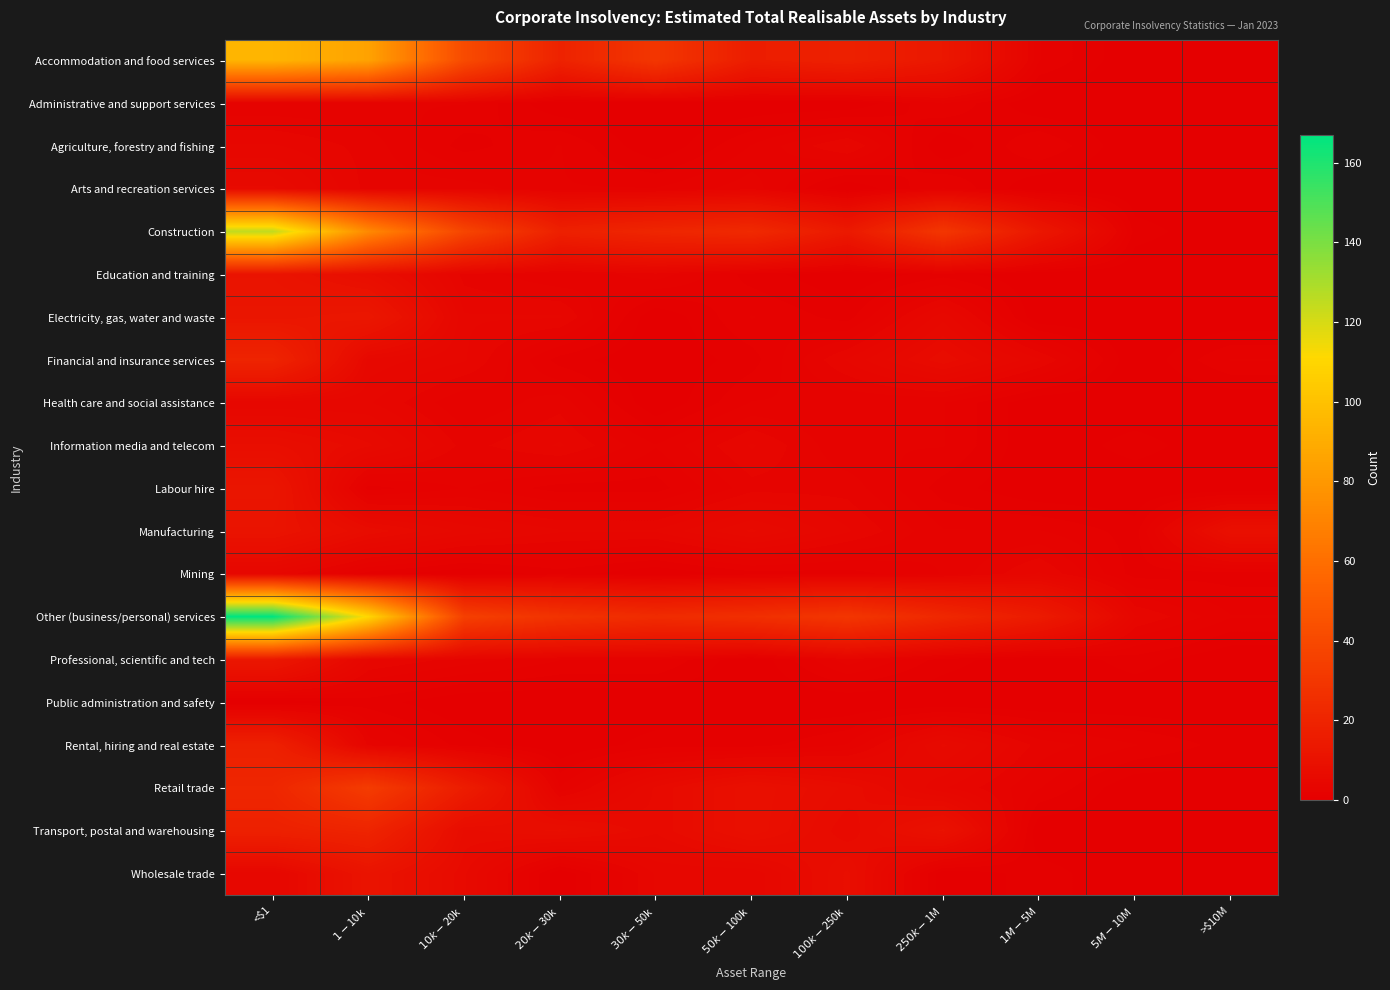

At $50k-$100k, list the series in order from smallest to largest.

Administrative and support services, Professional, scientific and tech, Public administration and safety, Education and training, Financial and insurance services, Mining, Rental, hiring and real estate, Agriculture, forestry and fishing, Electricity, gas, water and waste, Health care and social assistance, Arts and recreation services, Labour hire, Information media and telecom, Wholesale trade, Manufacturing, Retail trade, Transport, postal and warehousing, Accommodation and food services, Construction, Other (business/personal) services